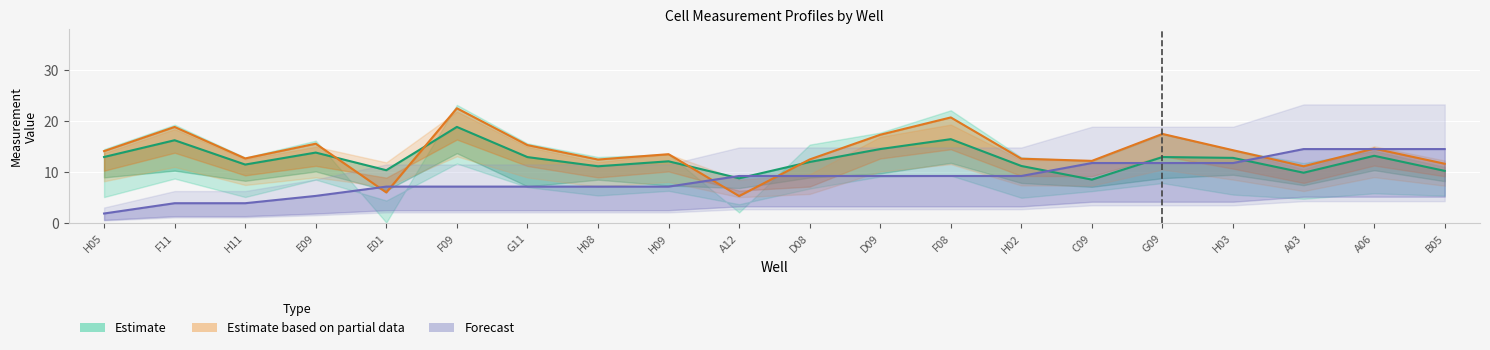

What are all the series names shown in the legend?

Estimate, Estimate based on partial data, Forecast